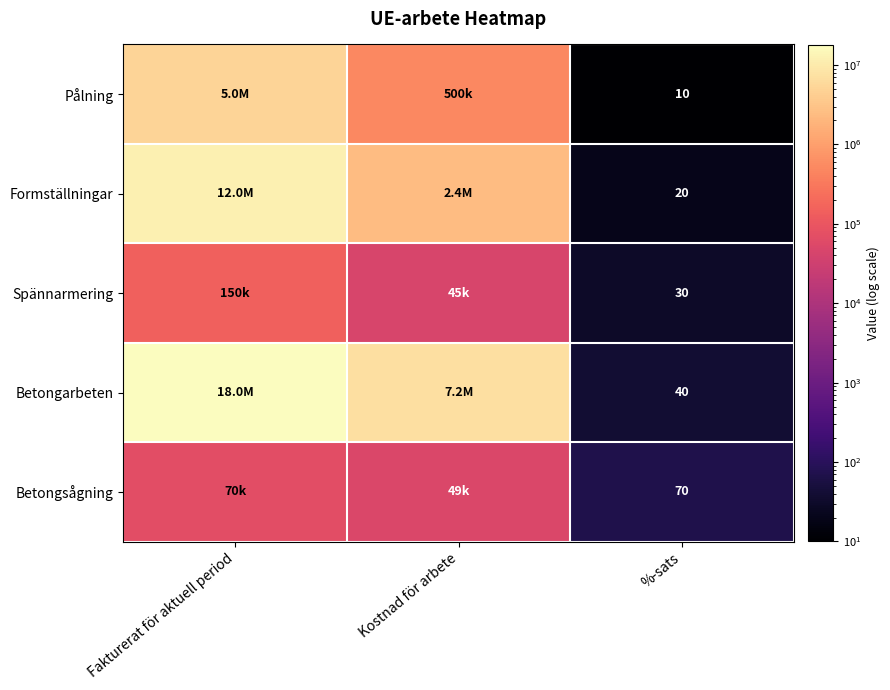

The value of Pålning at %-sats is 18. True or false?

False